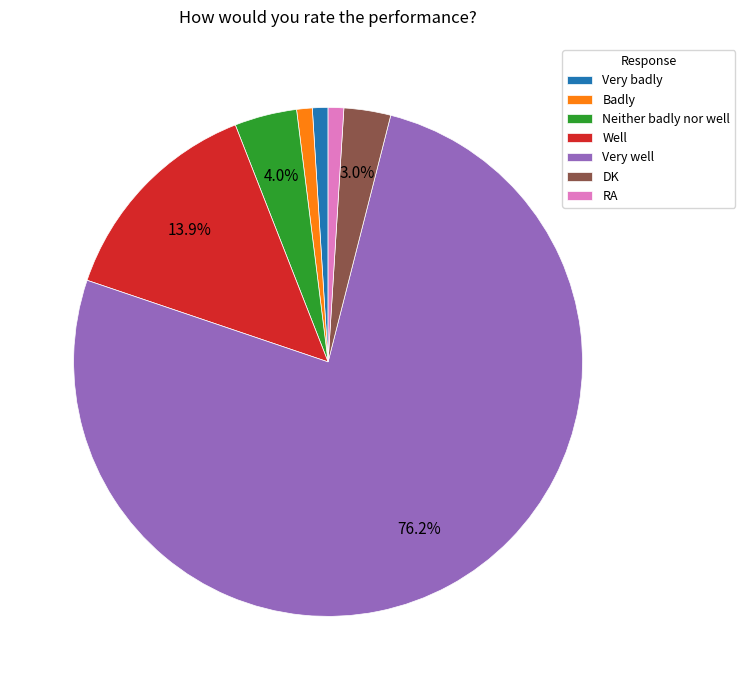

Which has a higher value, Badly or Very well?

Very well